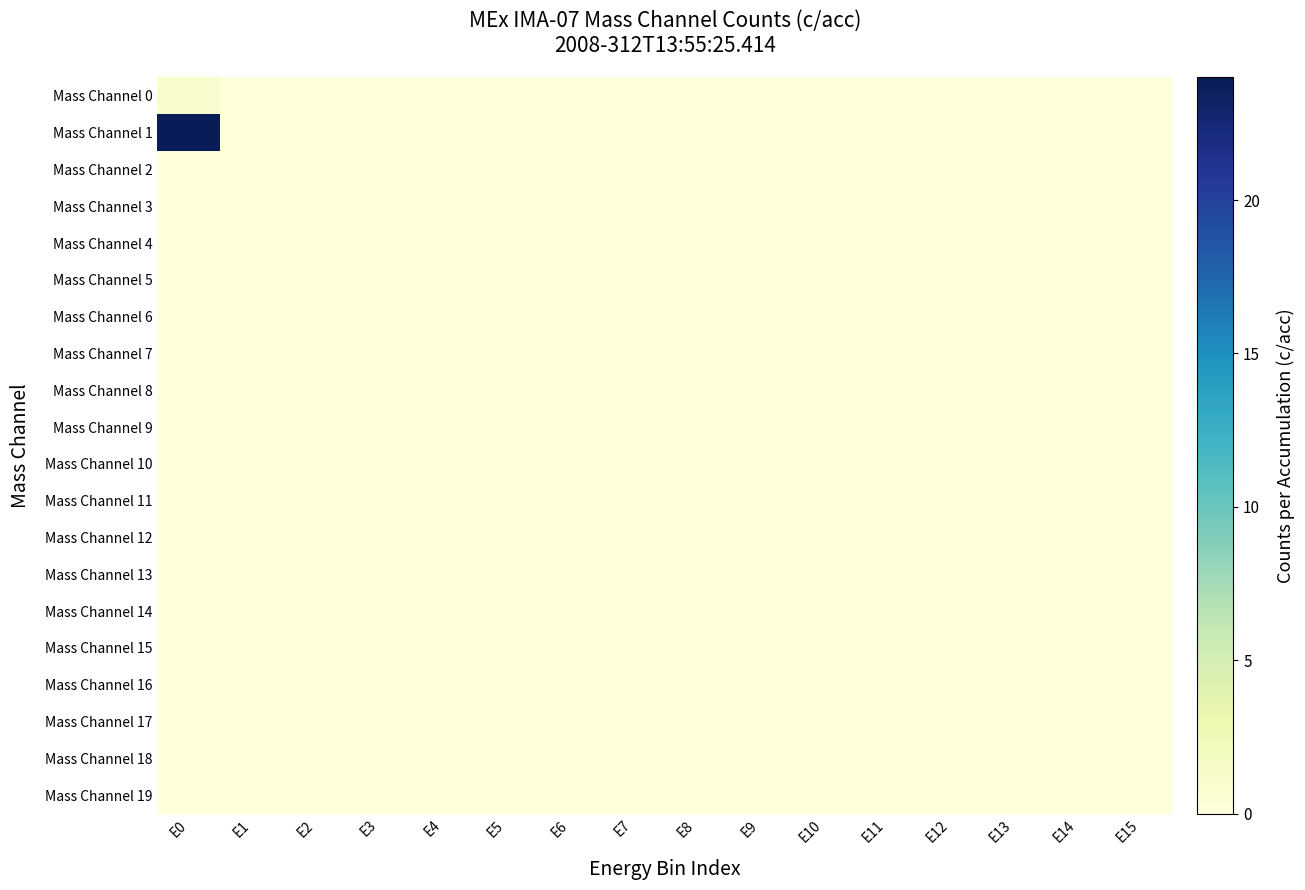

Which category has the lowest value across all series?

E1